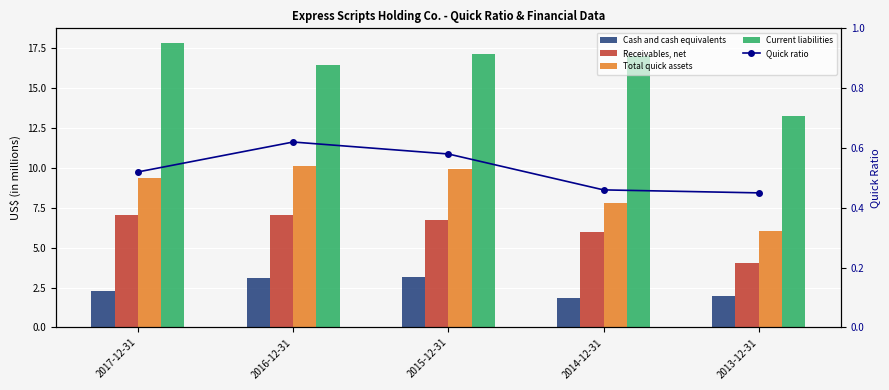

Read the Quick ratio value at 2016-12-31.

0.6